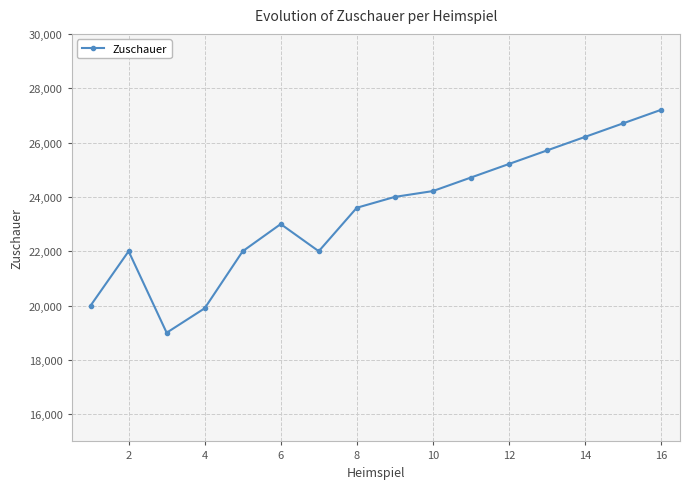

What is the maximum value shown in the chart?

27203.9